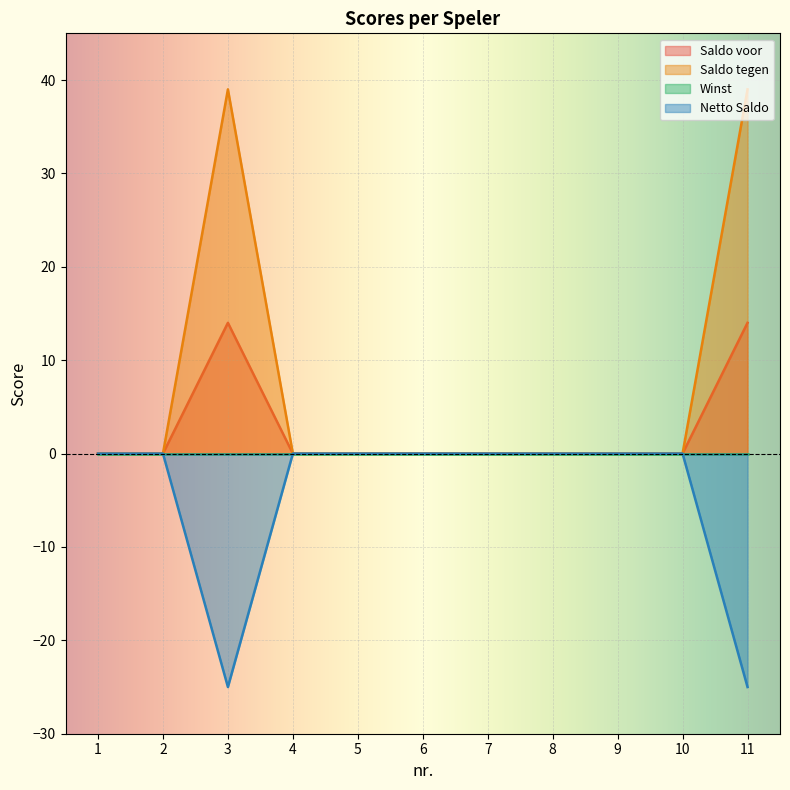

Where is the first local minimum for Netto Saldo?

3